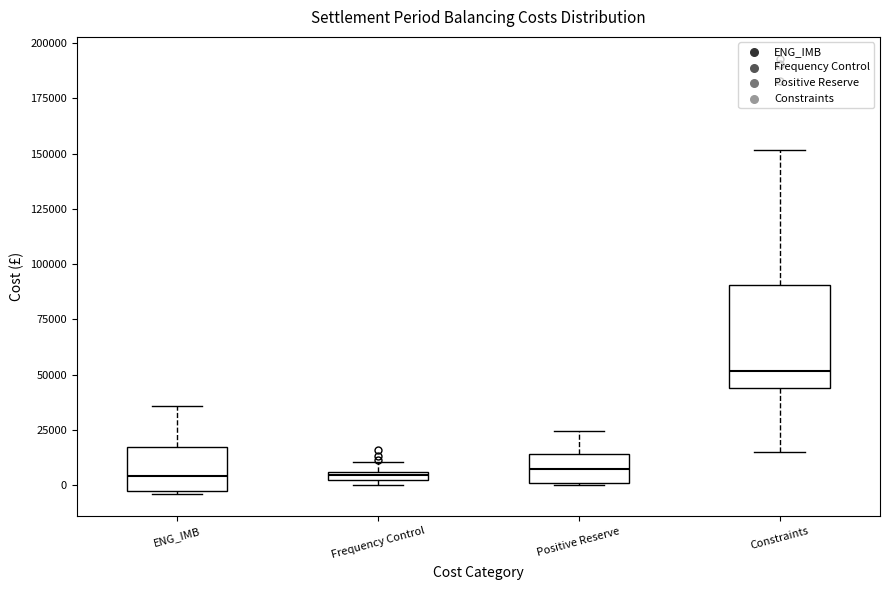

Which box is the tallest, from its lower edge to its upper edge?

Constraints